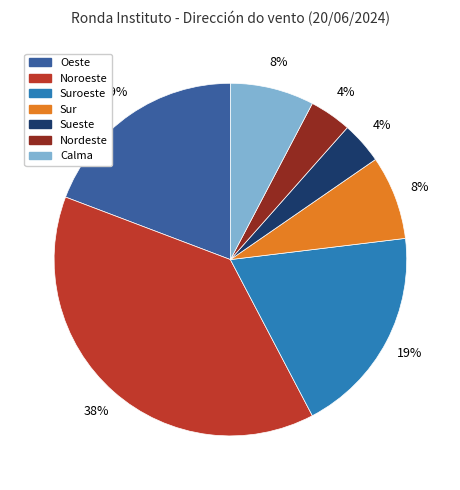

Is Nordeste the majority of the pie?

No